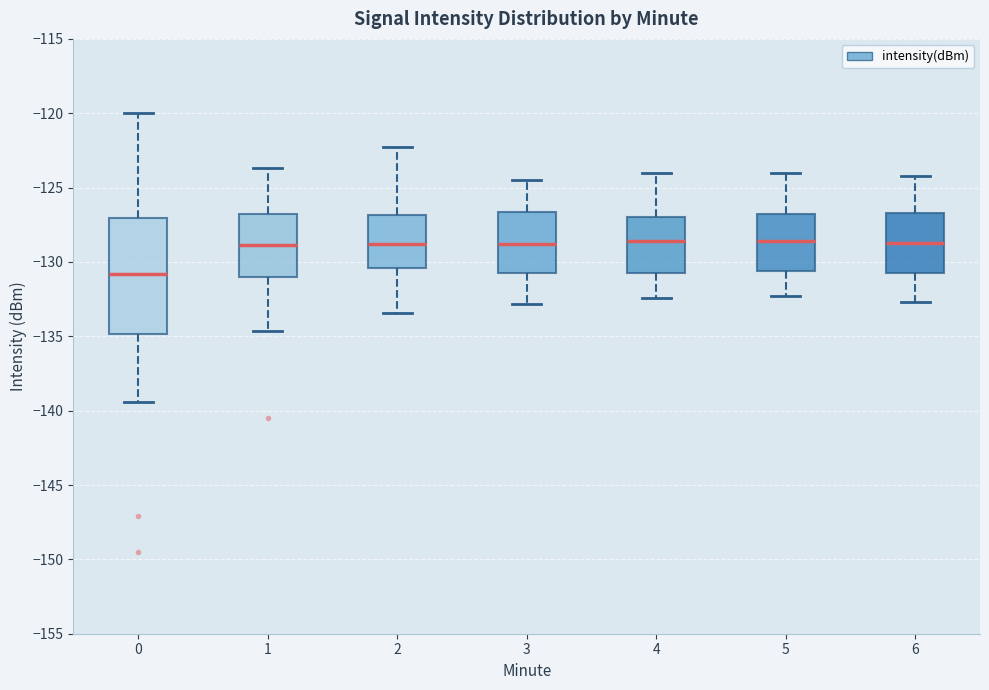

Comparing the boxes themselves (not the whiskers), which one is the tallest?

0